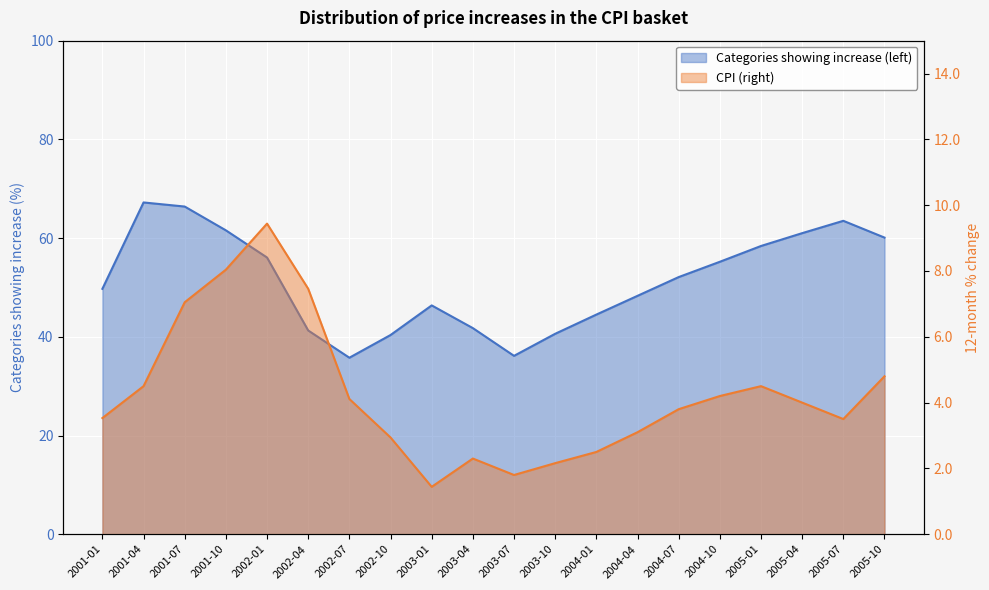

True or false: CPI (right) has more than 2 points higher than both neighbors.

True